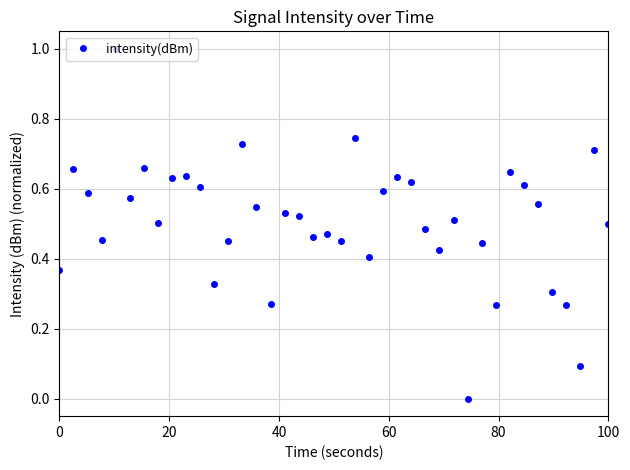

What is the greatest value displayed?

1.0